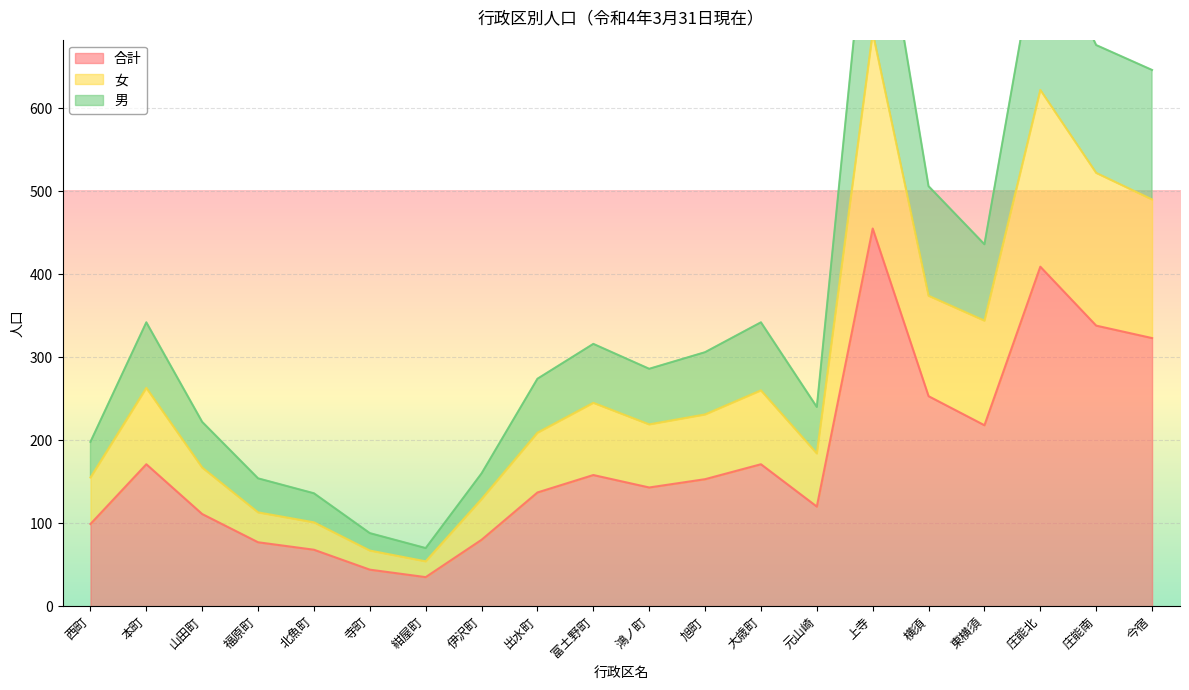

True or false: 合計 and 男 intersect in this chart.

False